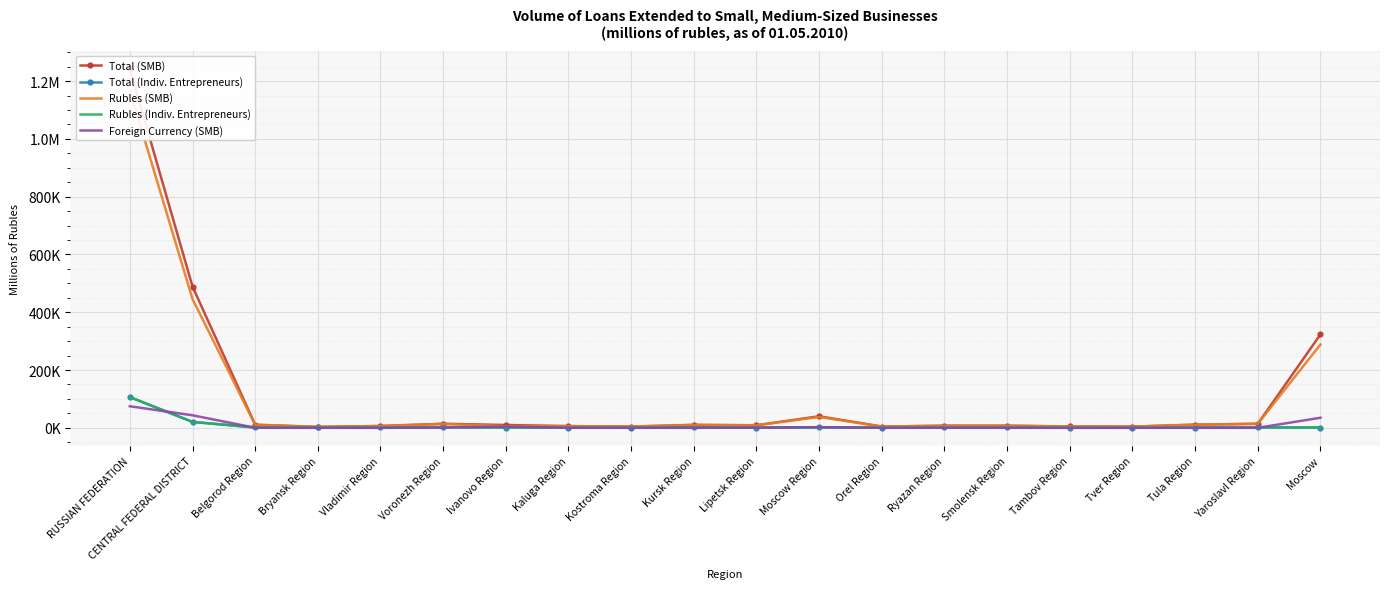

Where is Total (SMB) nearest to the value 622846?

CENTRAL FEDERAL DISTRICT